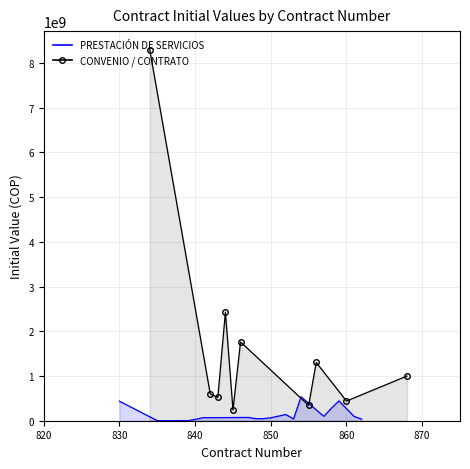

What is the change in value from 837 to 843?

+44255000